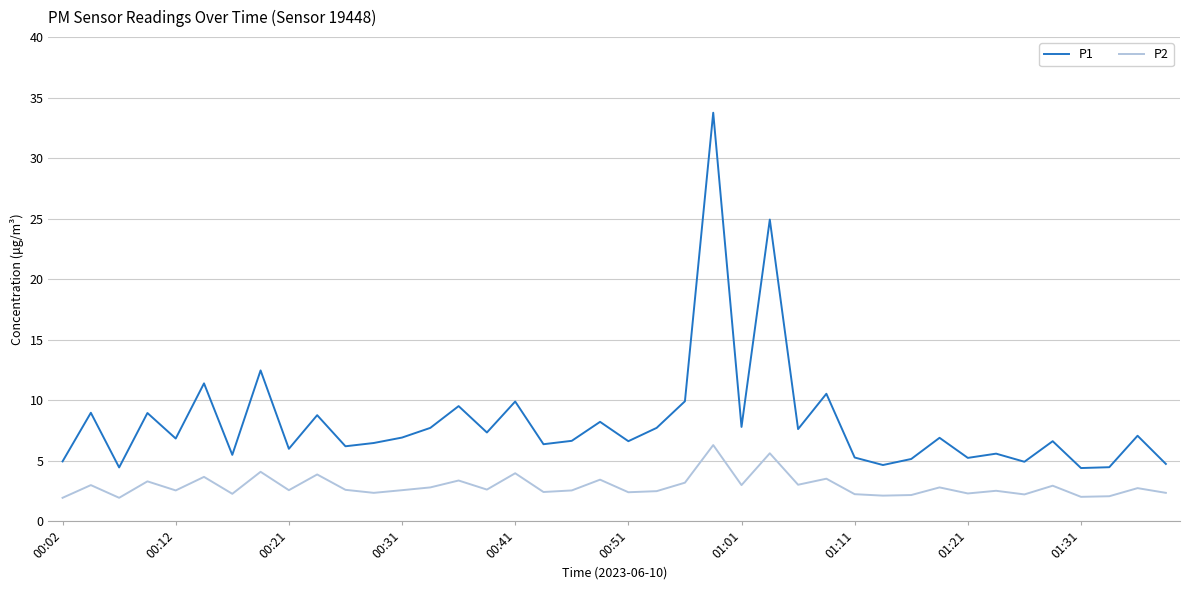

What are all the series names shown in the legend?

P1, P2